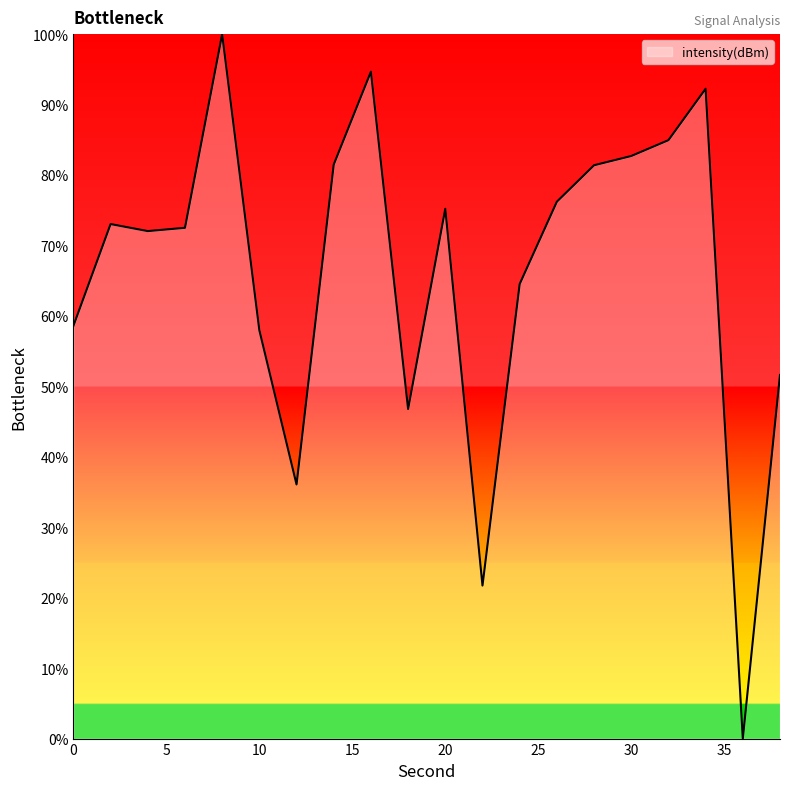

What is the greatest value displayed?

100.0